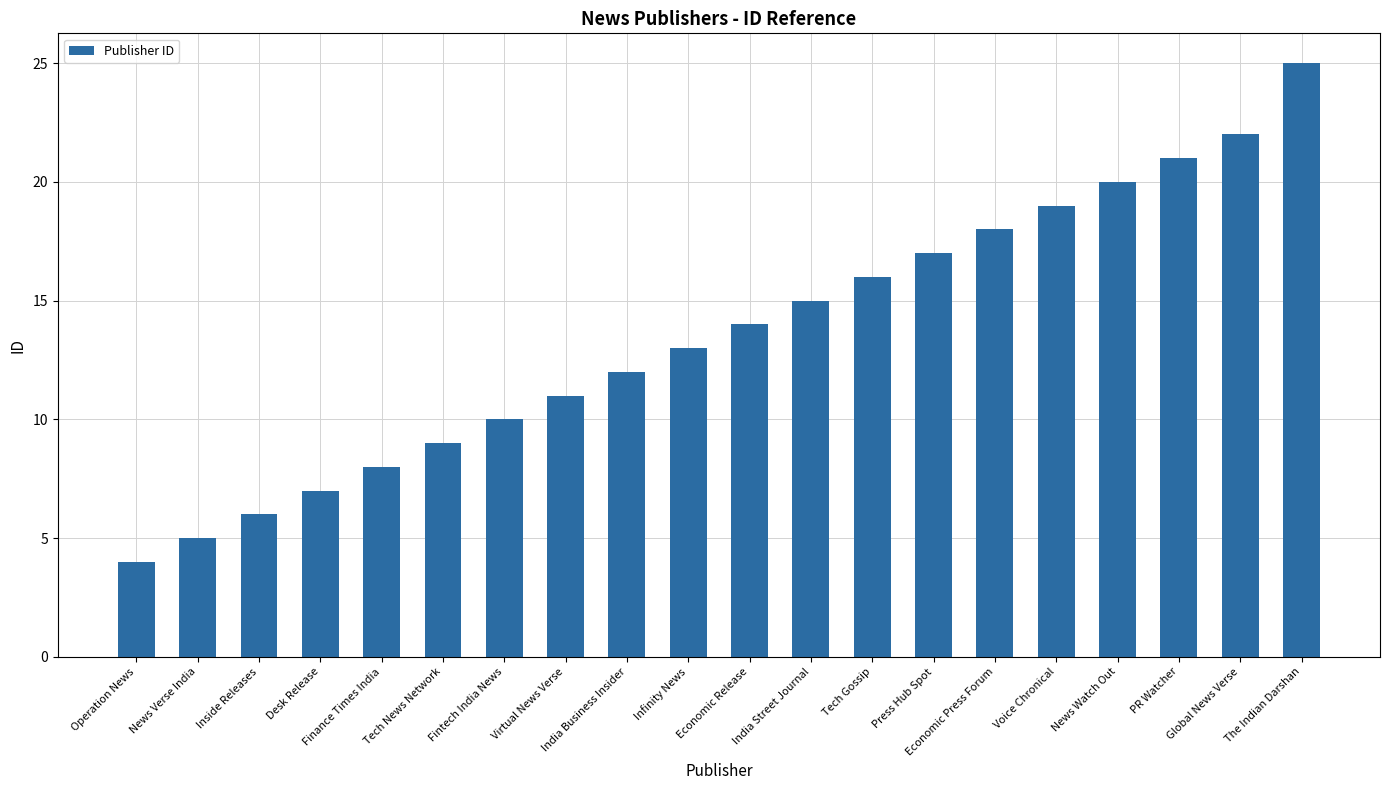

List the labels in order of value, largest first.

The Indian Darshan, Global News Verse, PR Watcher, News Watch Out, Voice Chronical, Economic Press Forum, Press Hub Spot, Tech Gossip, India Street Journal, Economic Release, Infinity News, India Business Insider, Virtual News Verse, Fintech India News, Tech News Network, Finance Times India, Desk Release, Inside Releases, News Verse India, Operation News